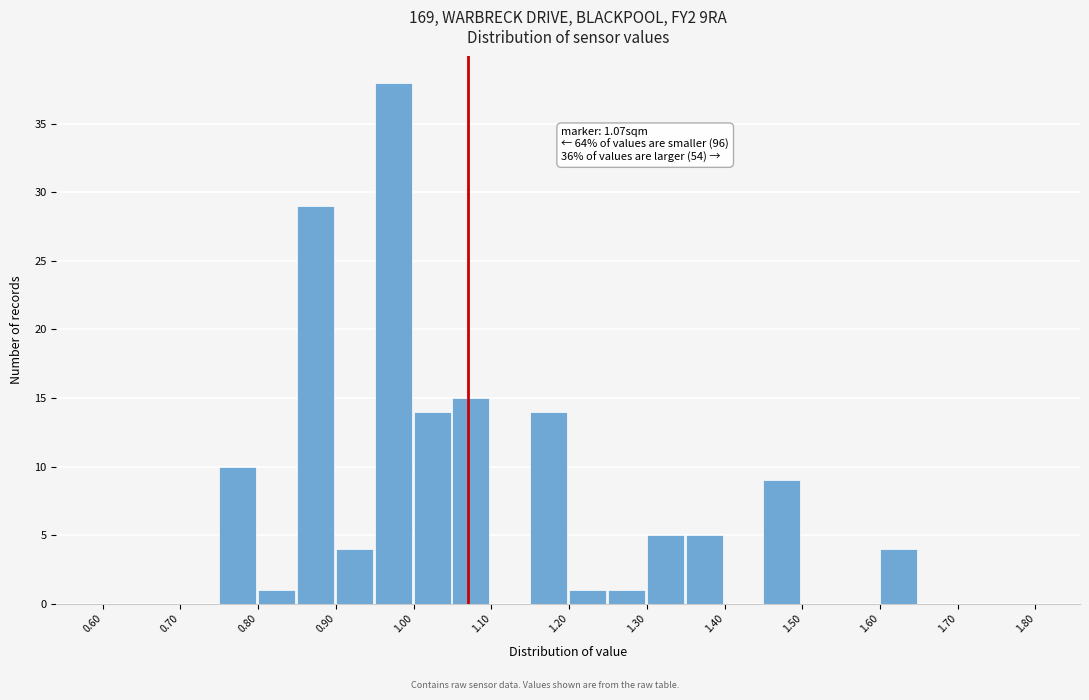

Which range on the x-axis has the tallest bar?

0.95 to 1.00